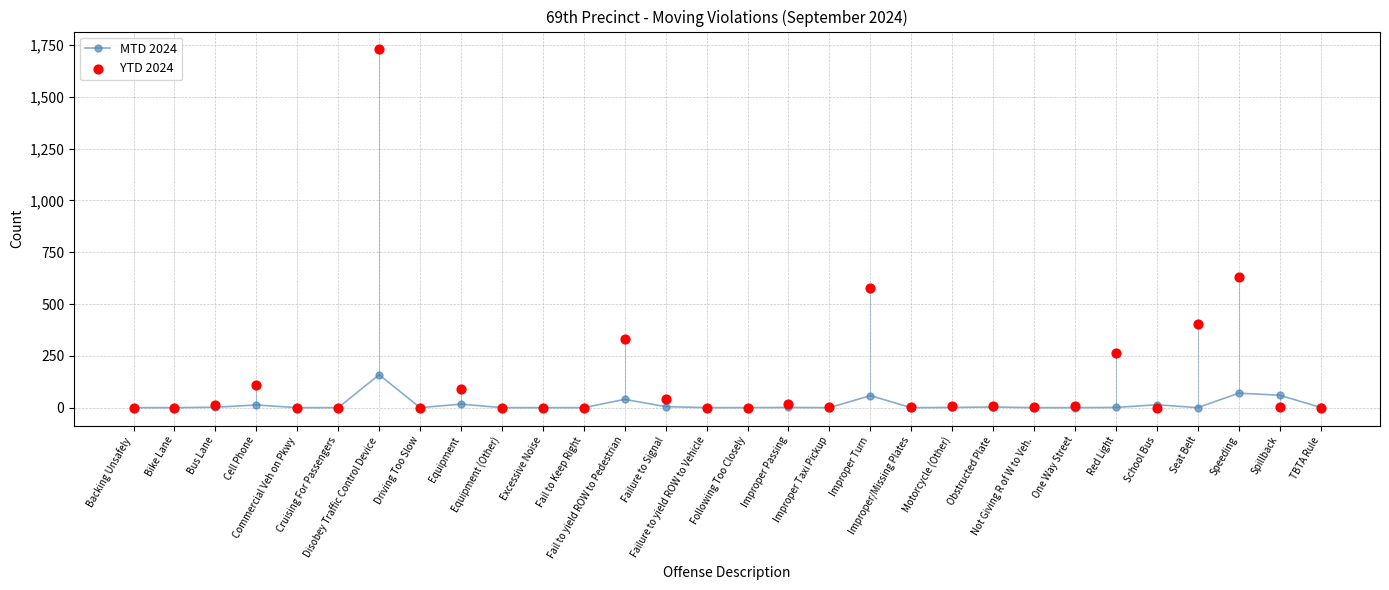

At how many categories does at least one series exceed 1421?

1